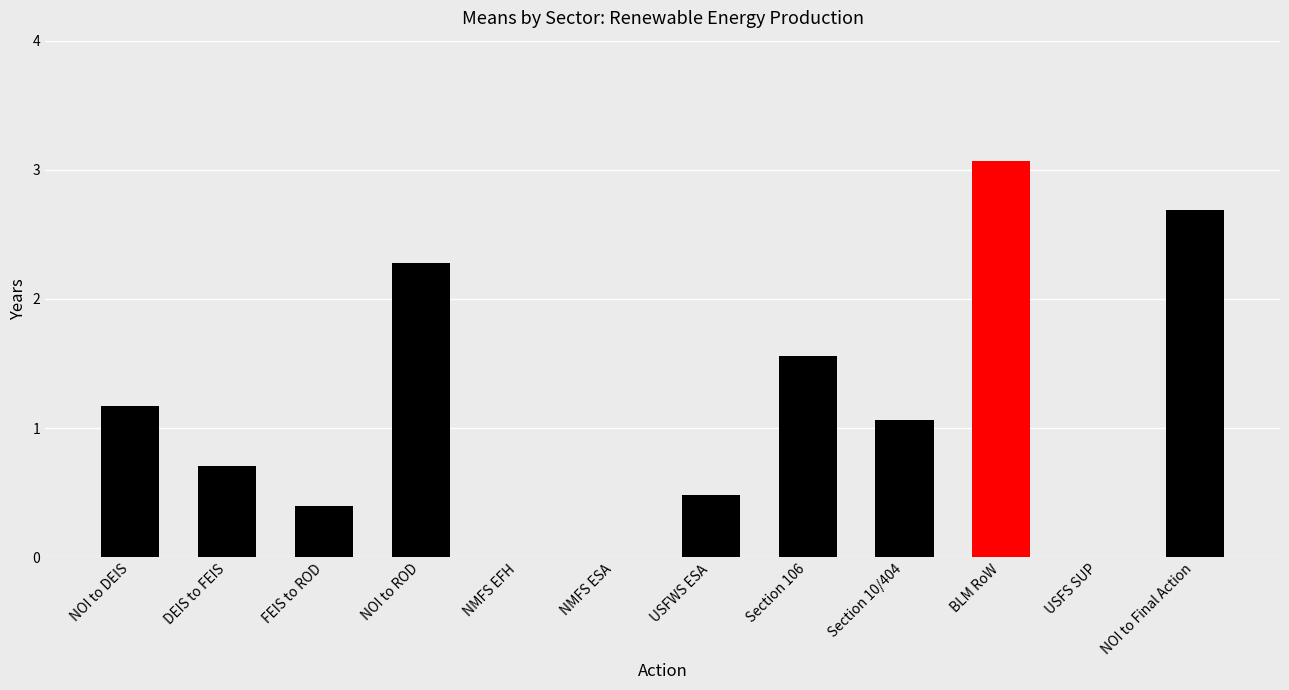

What is the change in value from NOI to ROD to Section 106?

-0.7